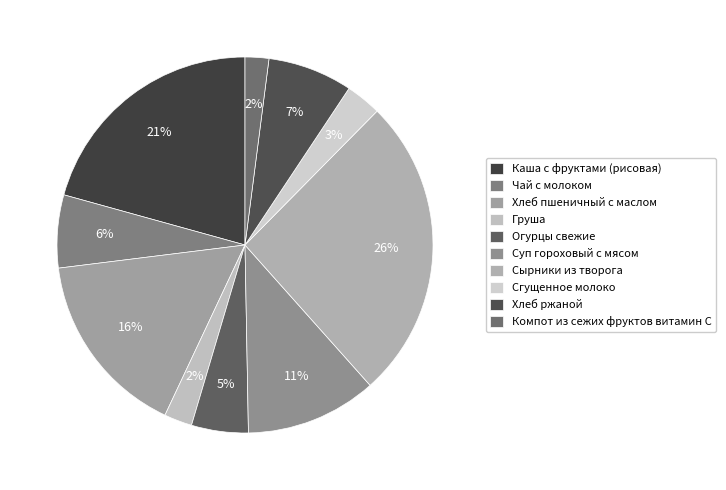

How many slices are in this pie chart?

10